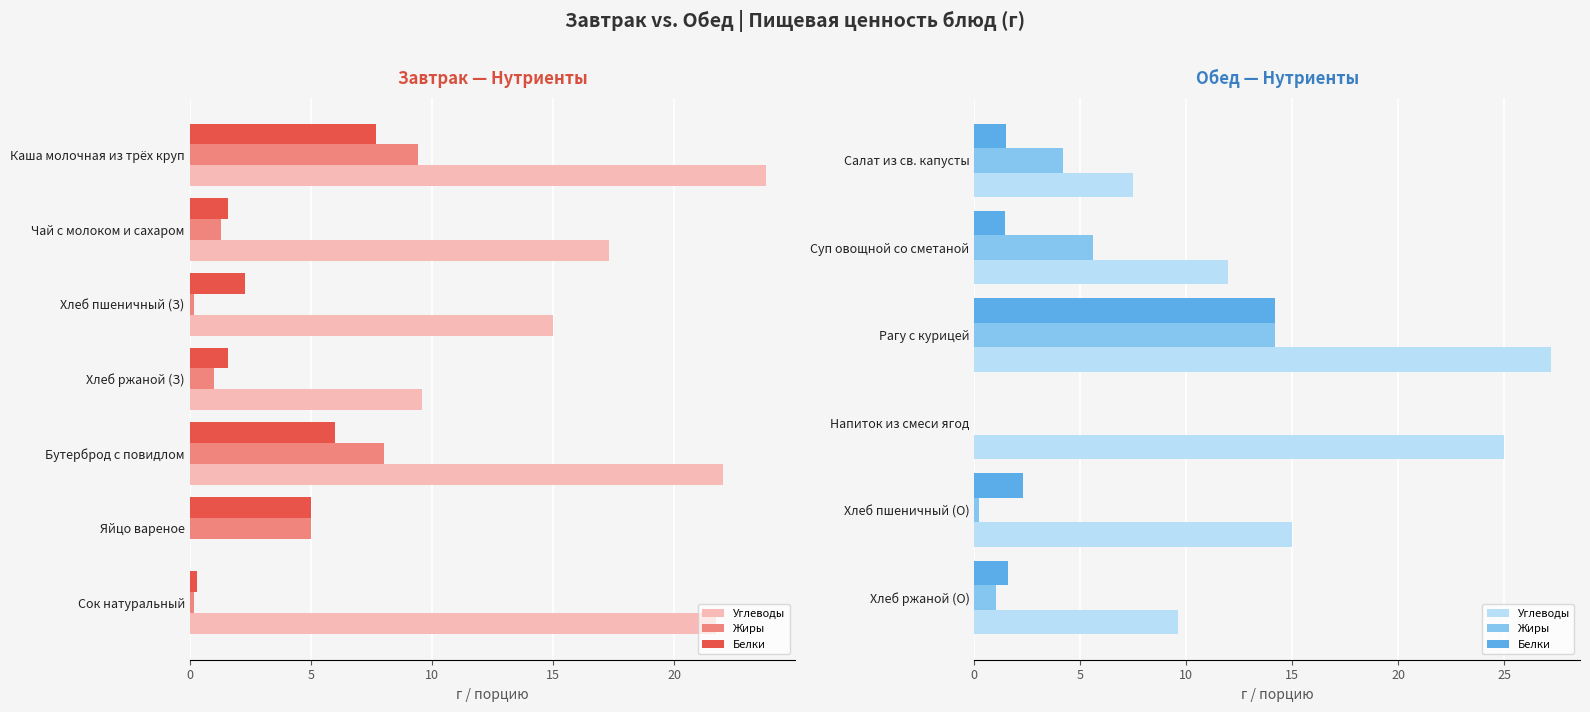

What are all the series names shown in the legend?

Углеводы, Жиры, Белки